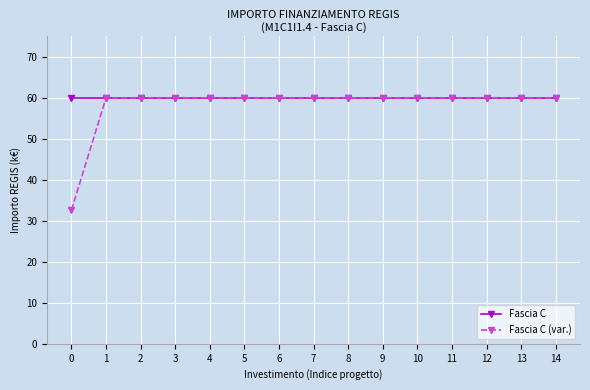

At how many categories does at least one series exceed 52?

15